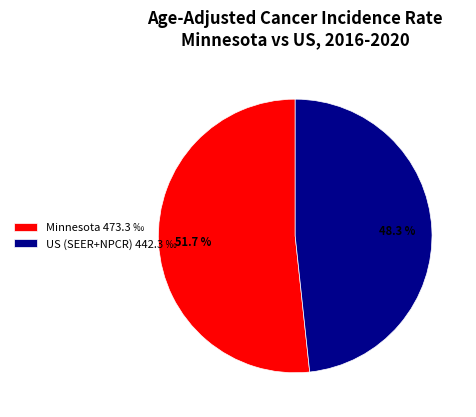

How many slices are in this pie chart?

2